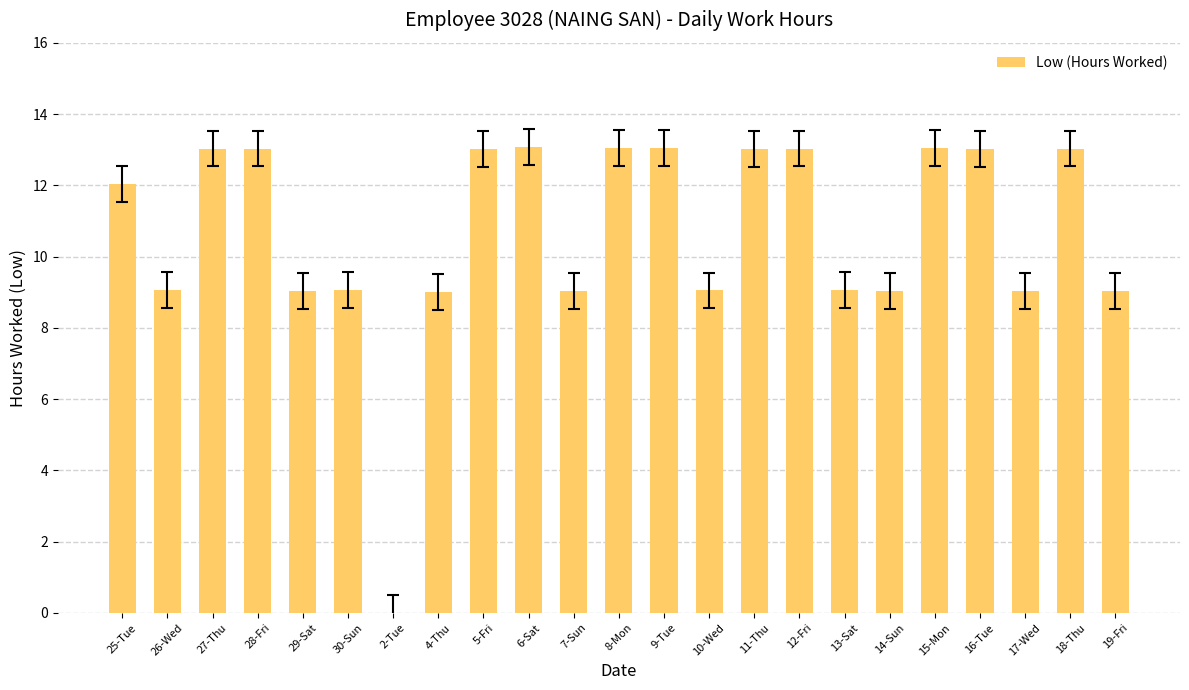

Are the bars grouped side by side (vs. stacked)?

No